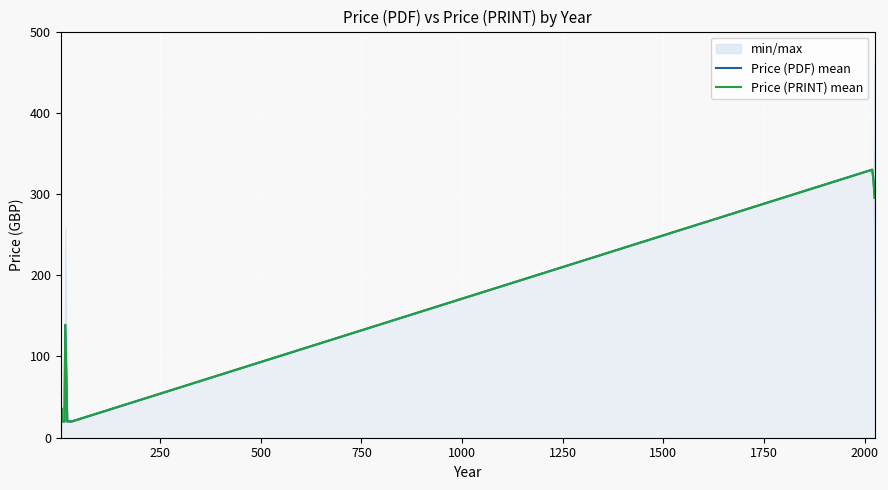

What is the value of the Price (PDF) mean point at the 7th from the left?

20.0